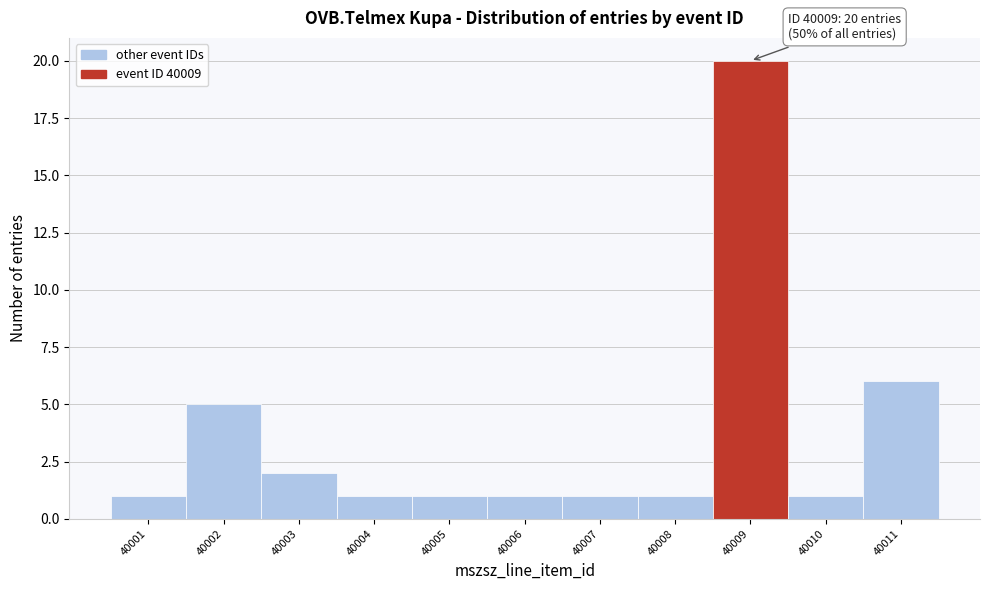

Which range on the x-axis has the tallest bar?

40008.5 to 40009.5